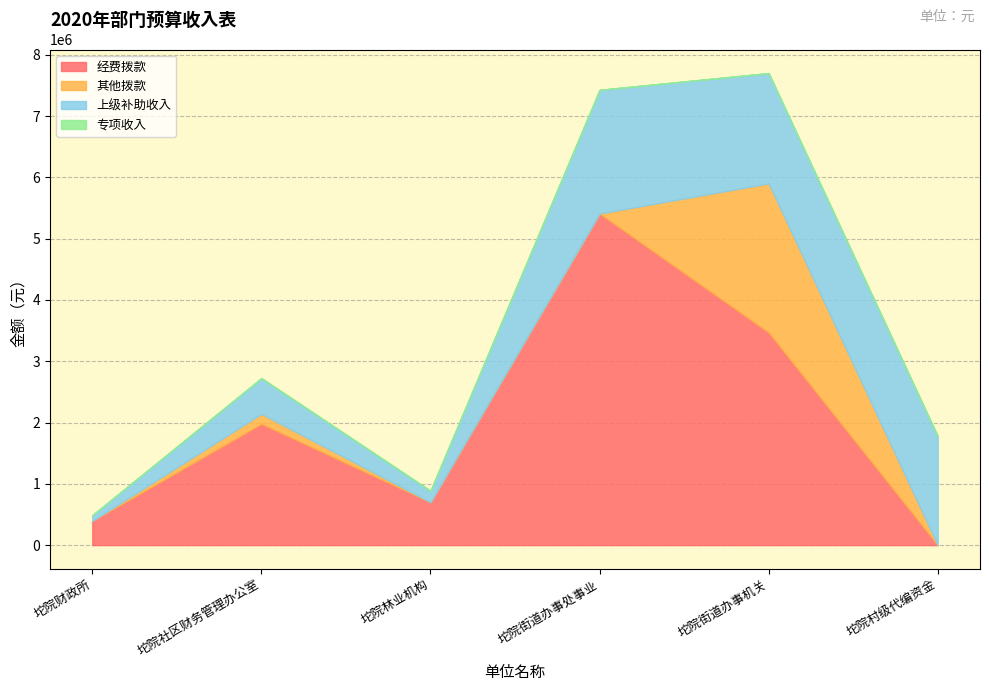

Is it true that 总计 equals 5380642.4 at 坨院街道办事机关?

False